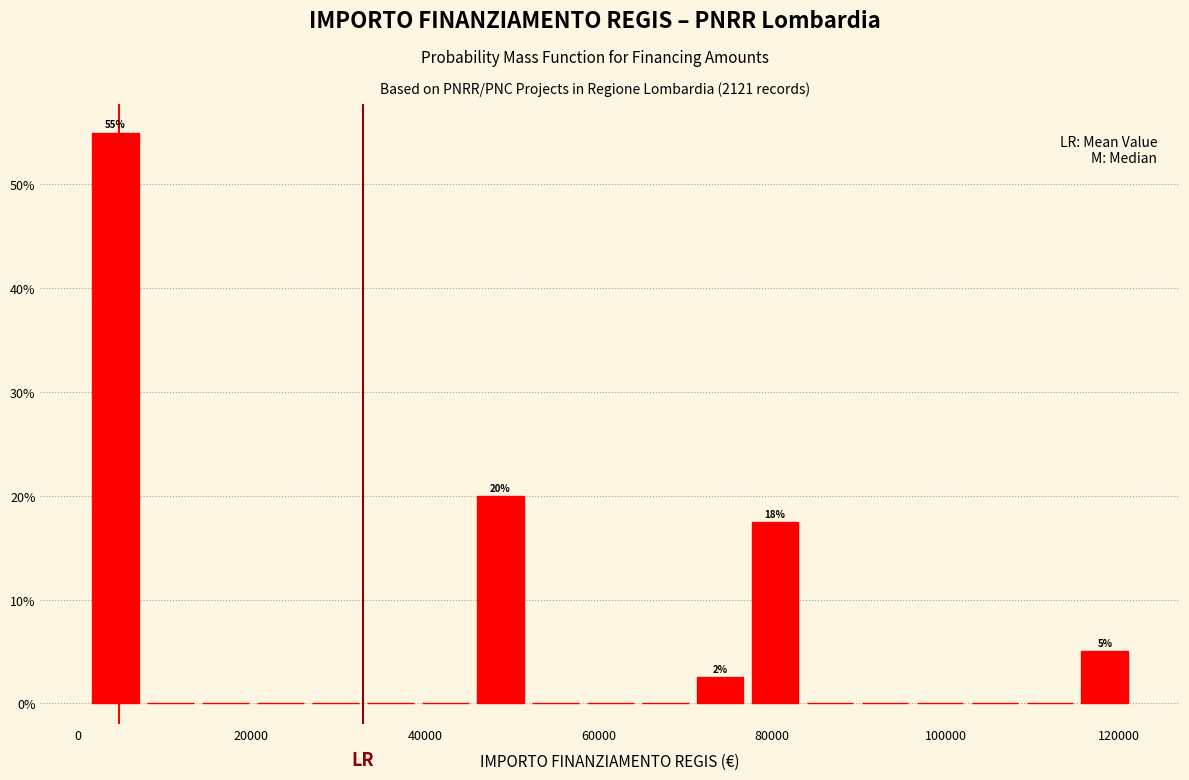

Around what value on the x-axis is the tallest bar? Give the approximate position of its centre, as read against the axis.

4000